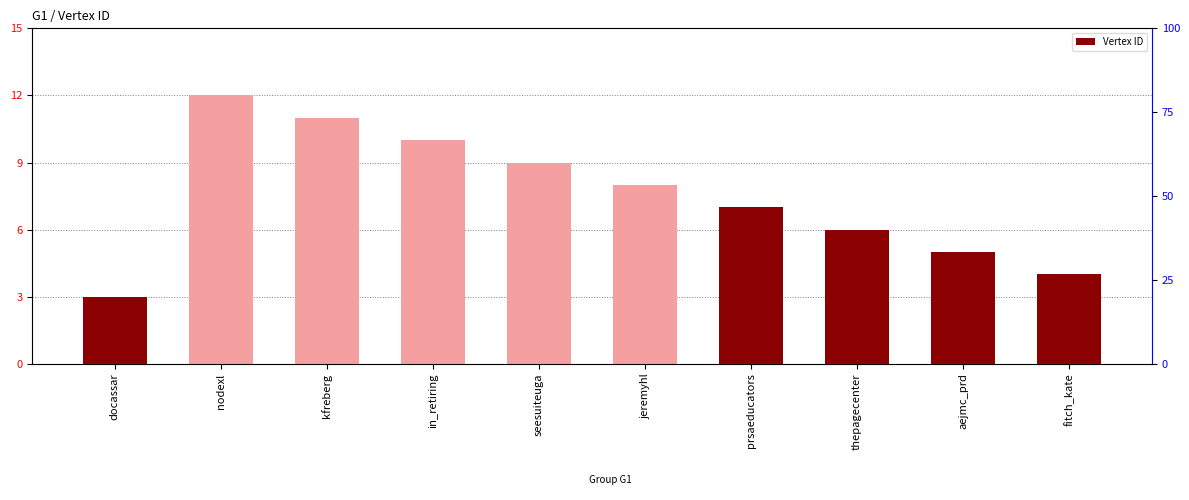

Is it true that the value at in_retiring is 10?

True